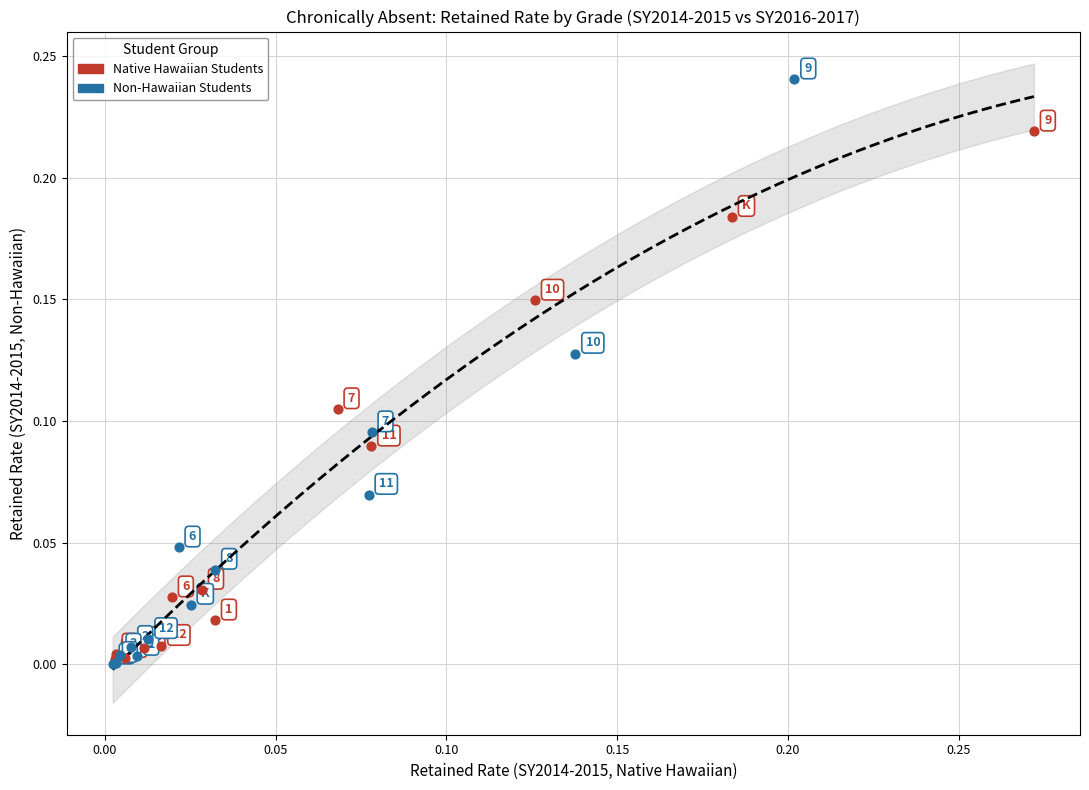

Which series has the largest Y range (max minus min)?

Non-Hawaiian Students